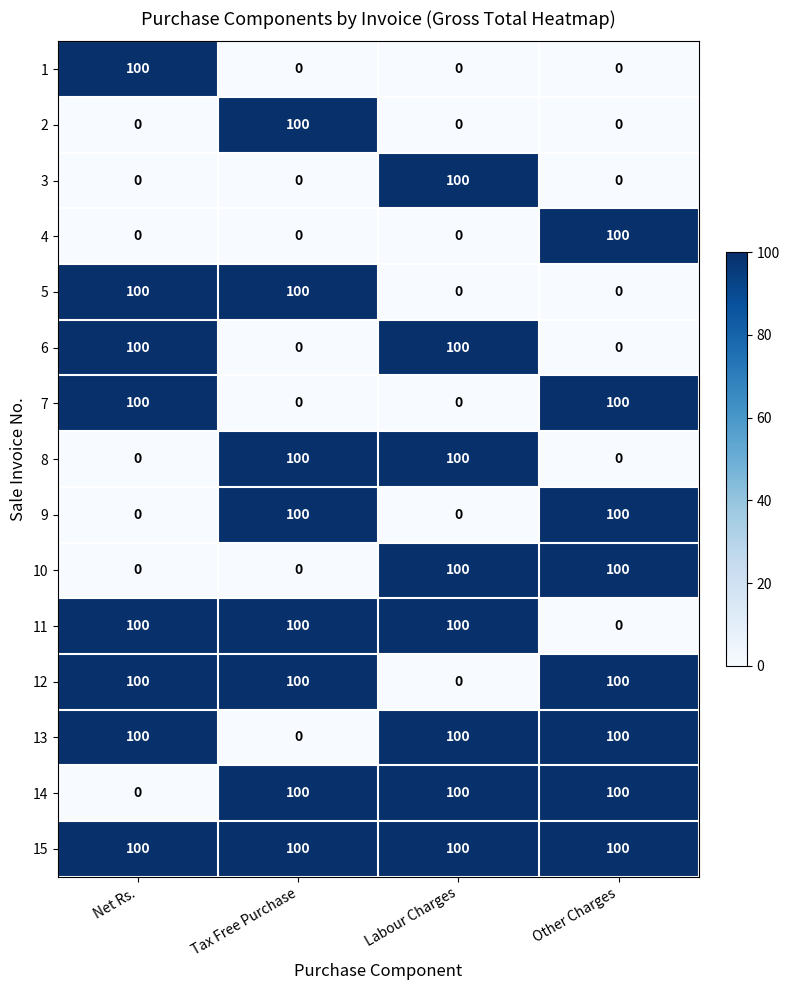

What is the spread (max minus min) of values at Net Rs.?

100